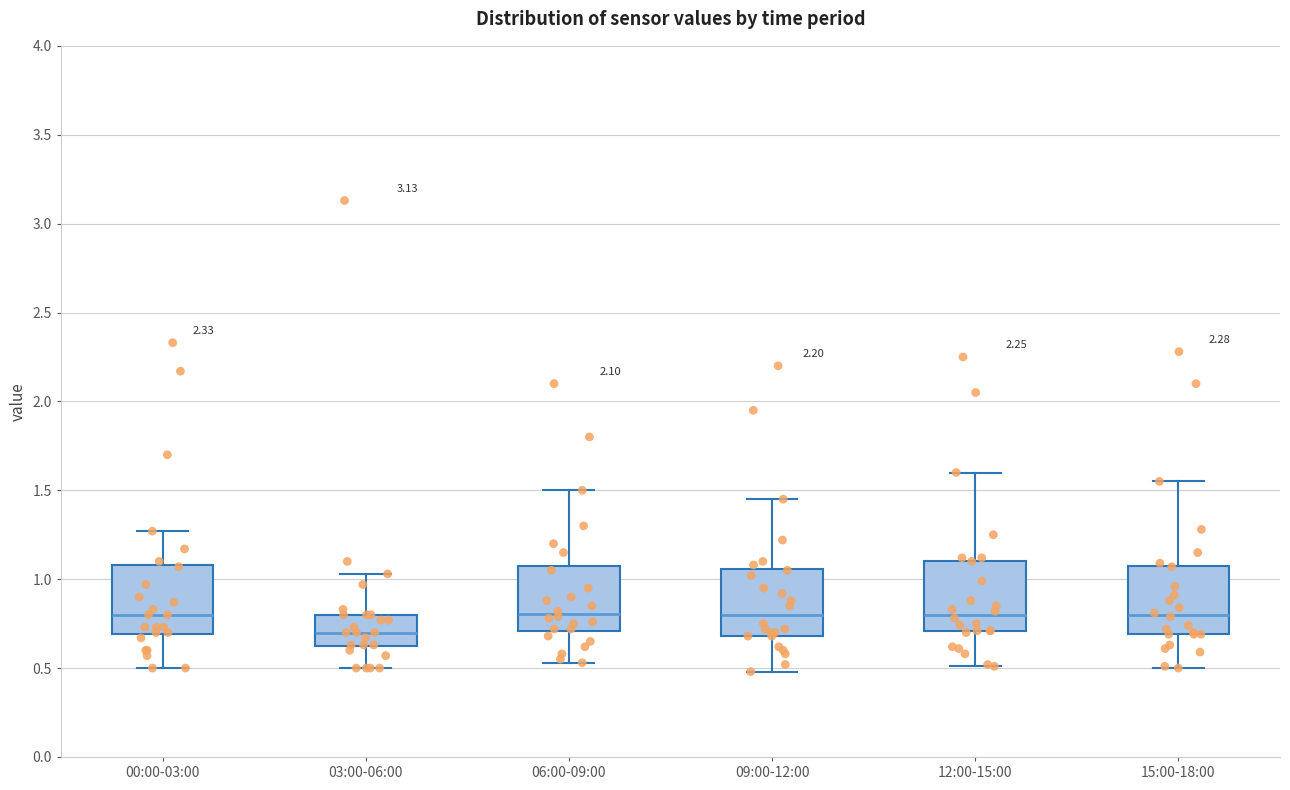

Reading left to right, read every box against the y-axis: the position of its median line, the range the box covers, and the ends of its whiskers. The values are not printed on the chart, so give them approximately, as read against the axis.

00:00-03:00: median 0.80, box 0.70 to 1.10, whiskers 0.50 to 1.25
03:00-06:00: median 0.70, box 0.60 to 0.80, whiskers 0.50 to 1.05
06:00-09:00: median 0.80, box 0.70 to 1.10, whiskers 0.55 to 1.50
09:00-12:00: median 0.80, box 0.70 to 1.05, whiskers 0.50 to 1.45
12:00-15:00: median 0.80, box 0.70 to 1.10, whiskers 0.50 to 1.60
15:00-18:00: median 0.80, box 0.70 to 1.10, whiskers 0.50 to 1.55